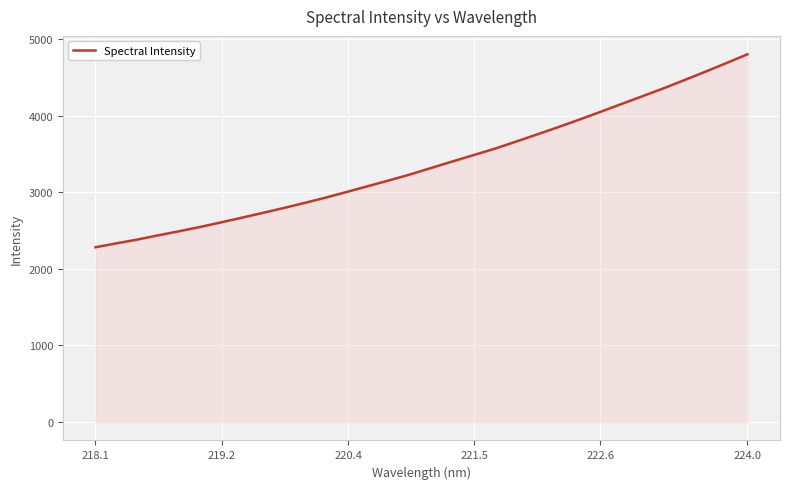

What is the minimum value shown in the chart?

2282.3